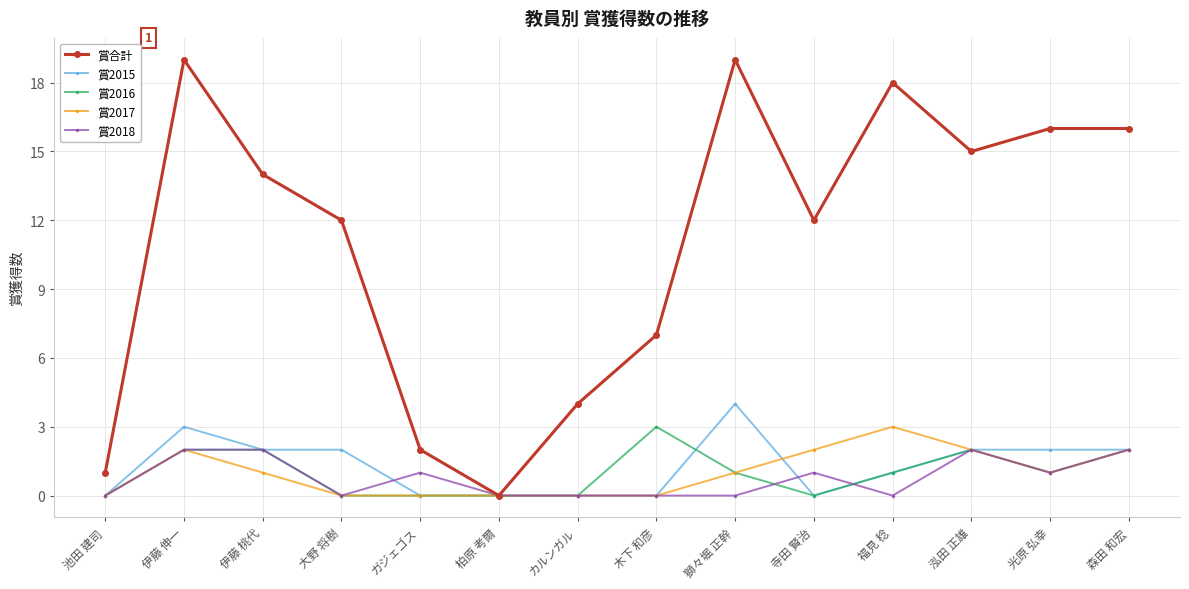

How many values in 賞合計 are above zero?

13